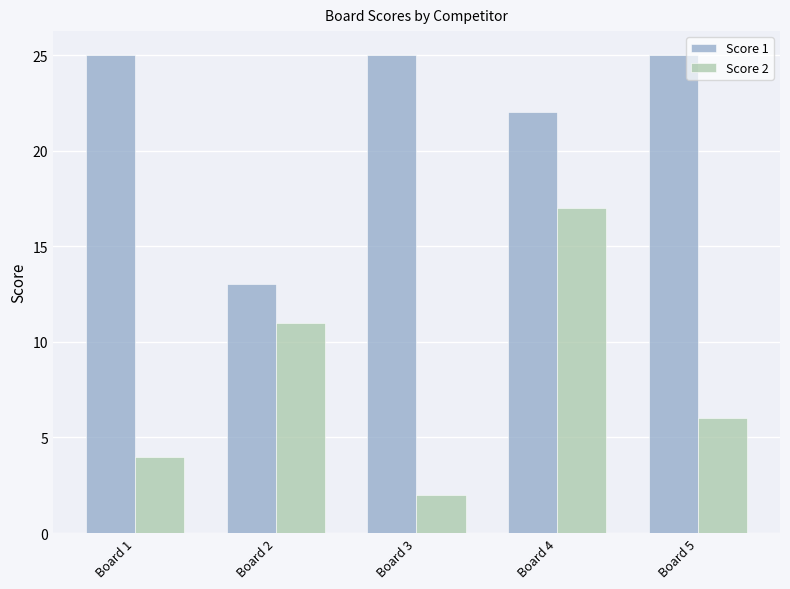

How many groups of bars are there?

5